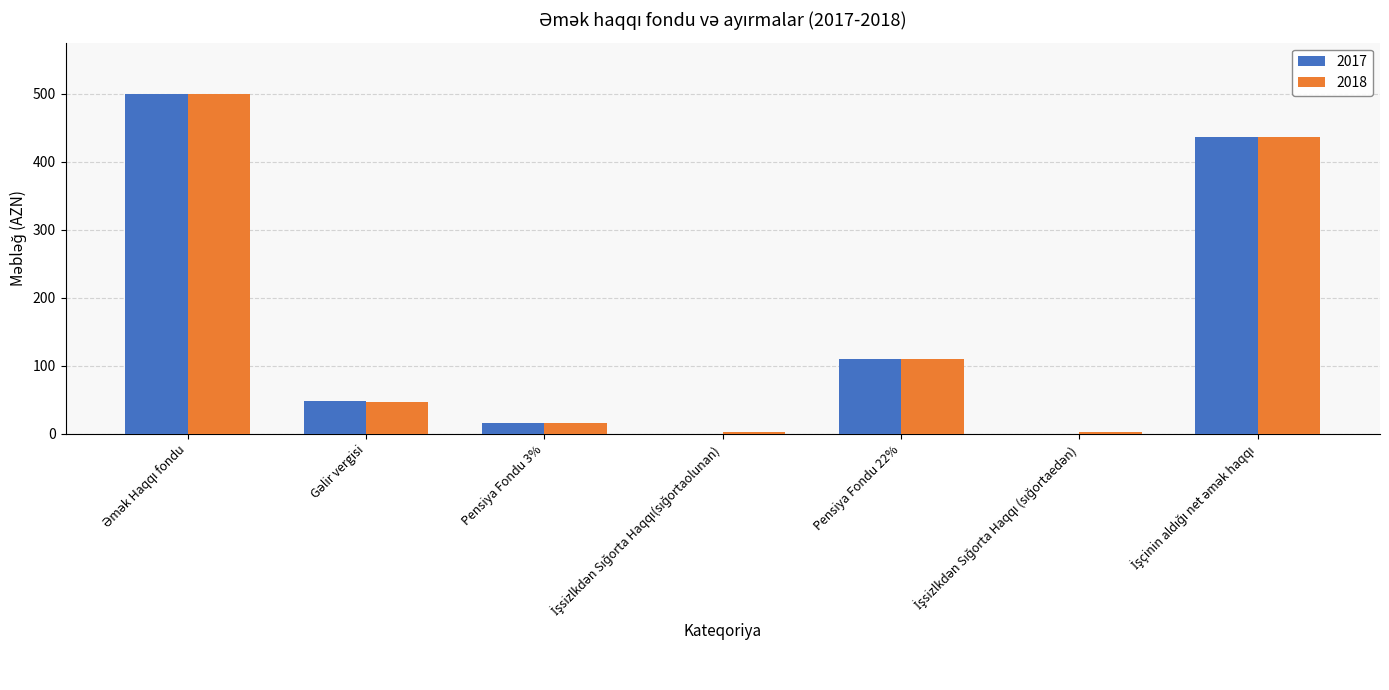

Where is 2017 nearest to the value 250?

Pensiya Fondu 22%